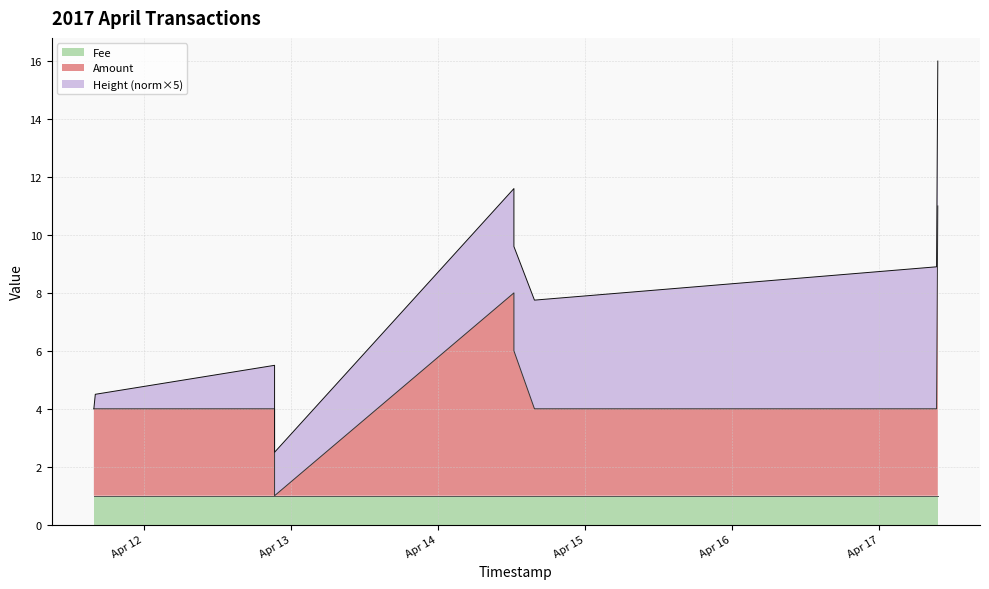

How many times do Fee and Amount cross each other?

2